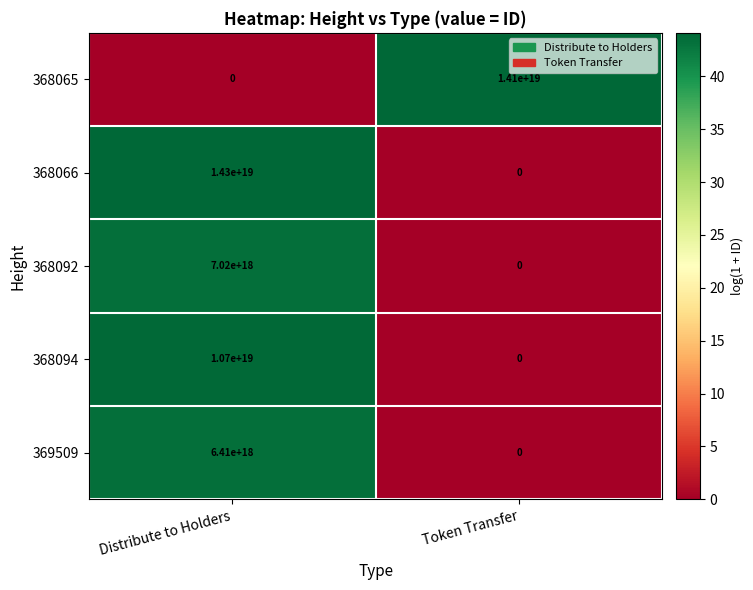

The 368065 series shows 23732904198197985280 at Token Transfer. True or false?

False